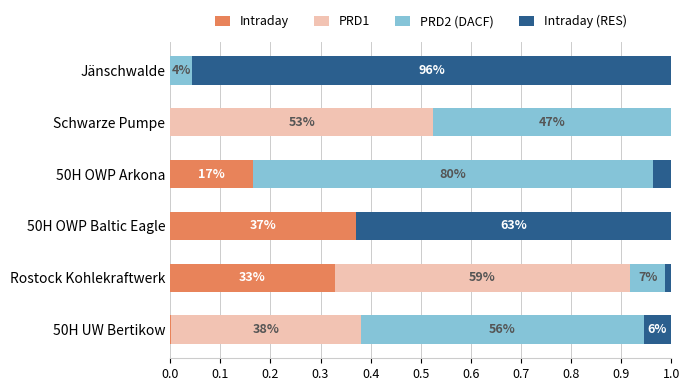

Which series has the largest total across all categories?

PRD2 (DACF)